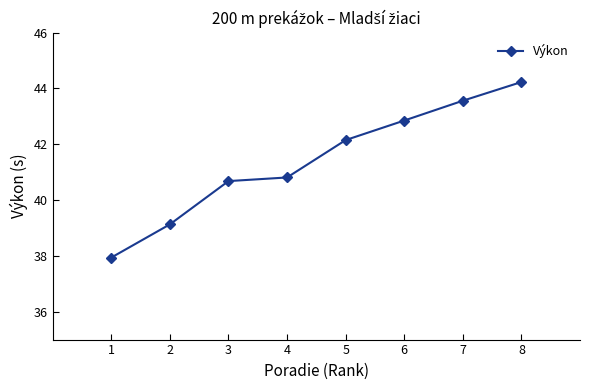

What is the minimum value shown in the chart?

37.9